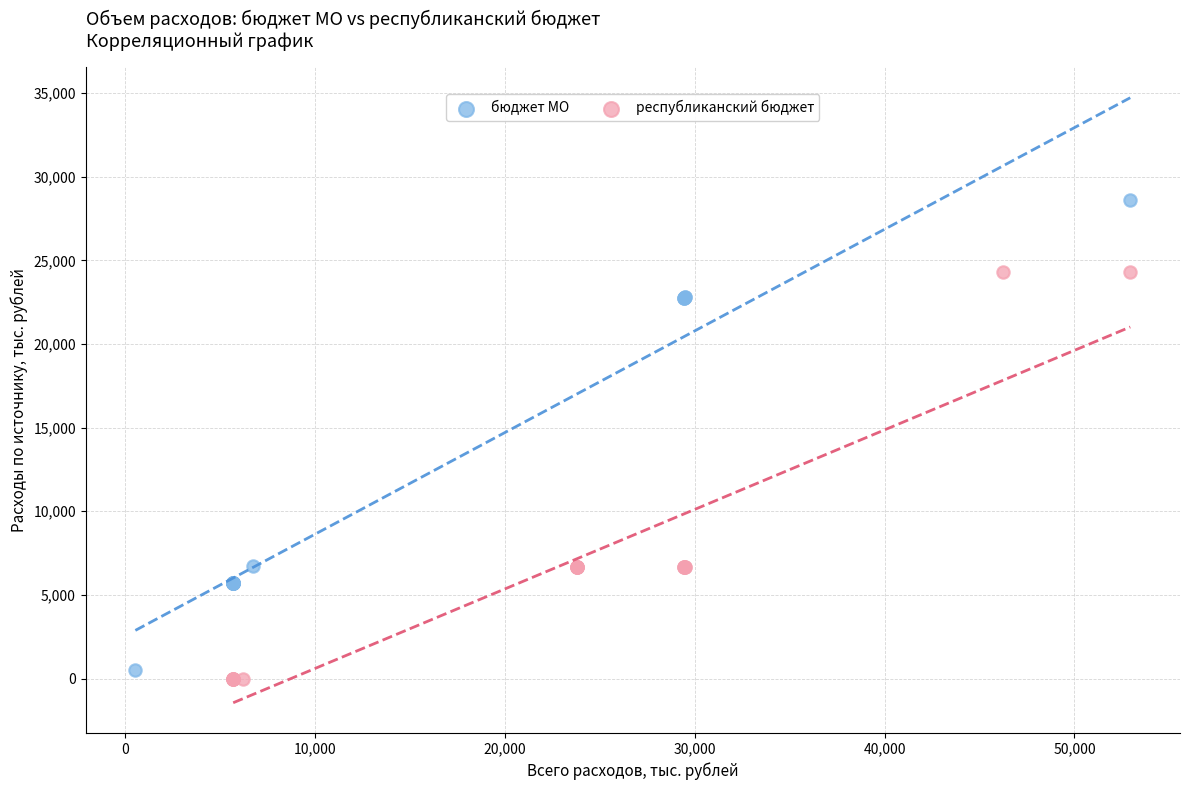

Which series reaches the maximum Y coordinate?

бюджет МО